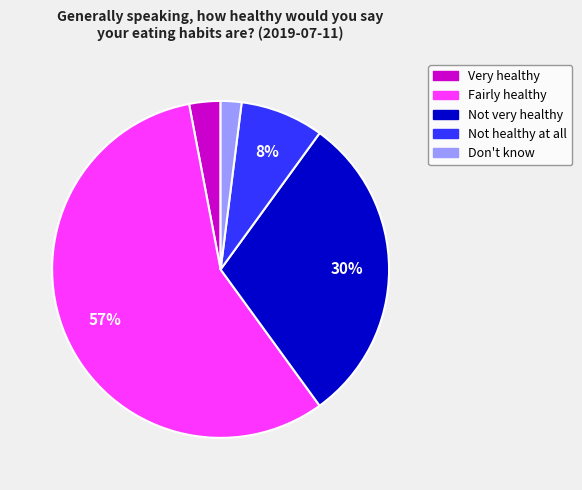

Which has a higher value, Not healthy at all or Fairly healthy?

Fairly healthy